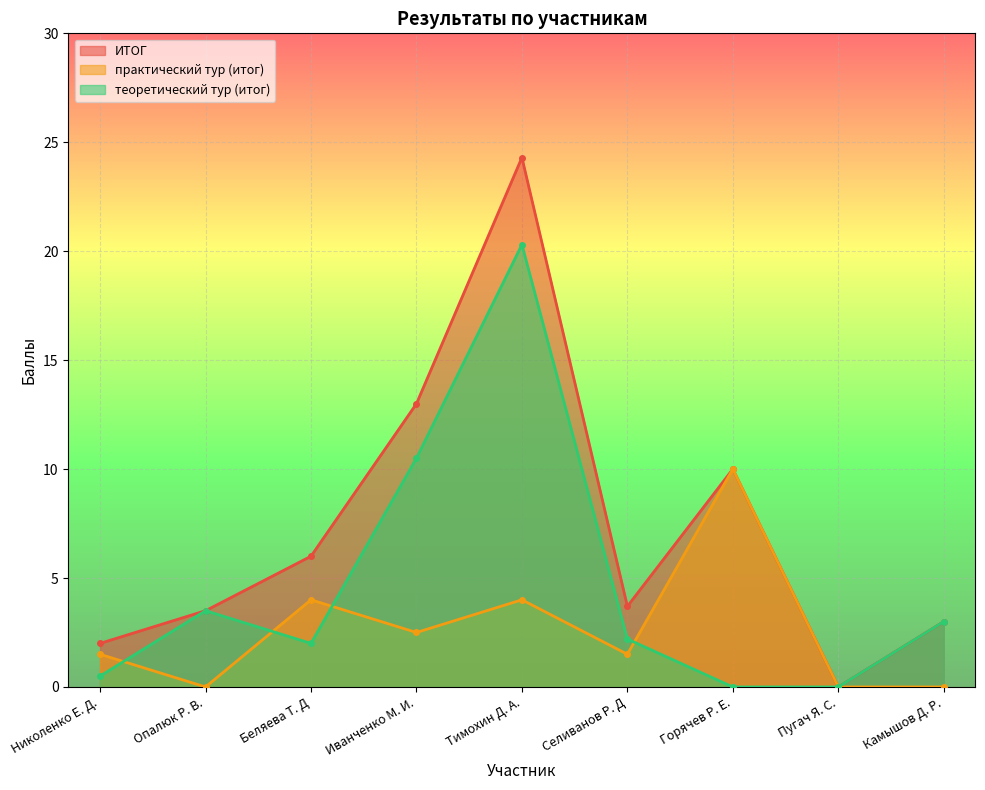

What is the sum of the ИТОГ values at Пугач Я. С. and Селиванов Р. Д?

3.7